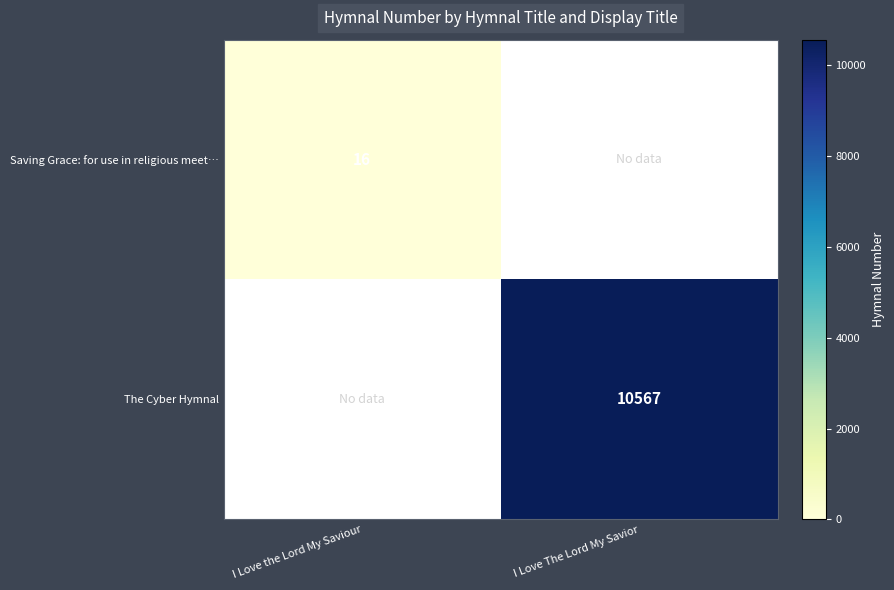

List the labels in order of Saving Grace: for use in religious meet… value, smallest first.

I Love the Lord My Saviour, I Love The Lord My Savior